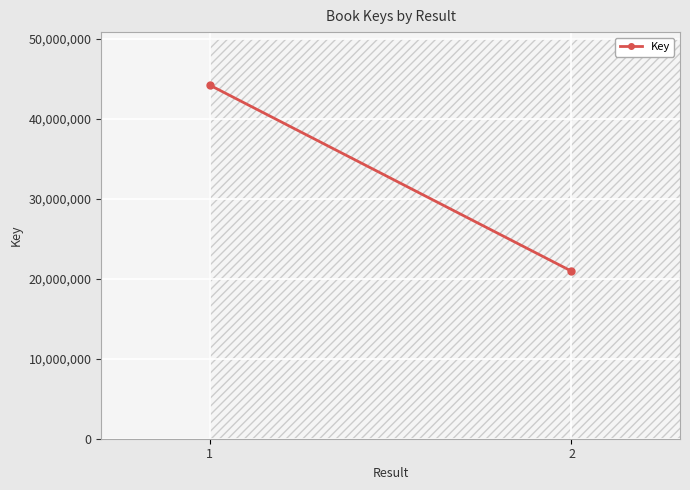

Reading left to right, list all the values displayed in this chart.

44172924	20931709